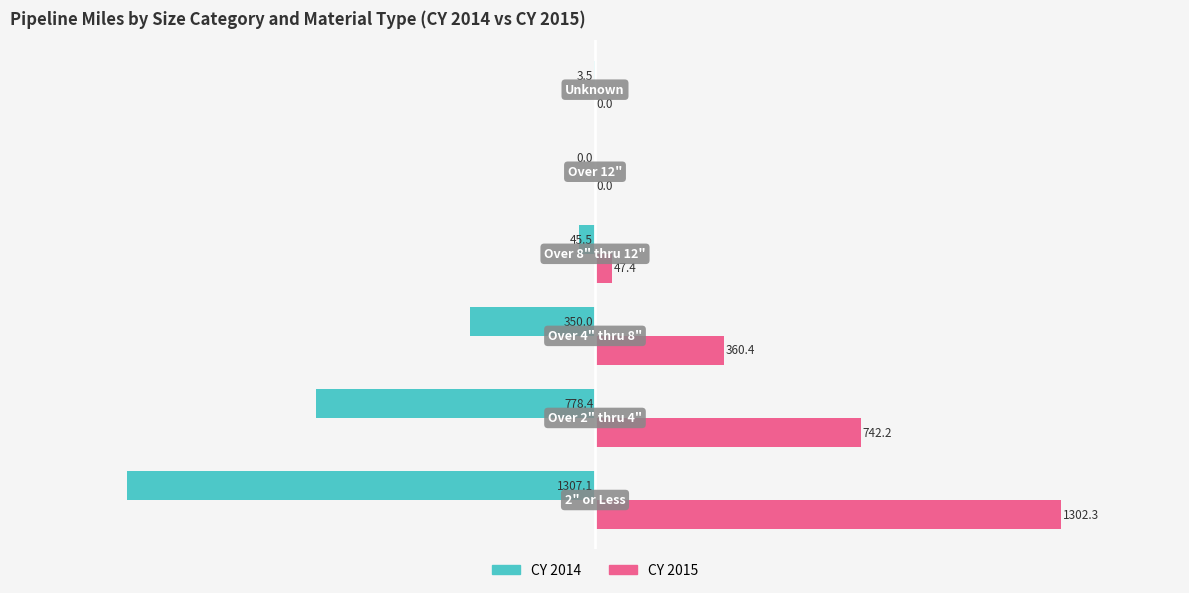

What is the sum of all CY 2014 values?

-2484.5